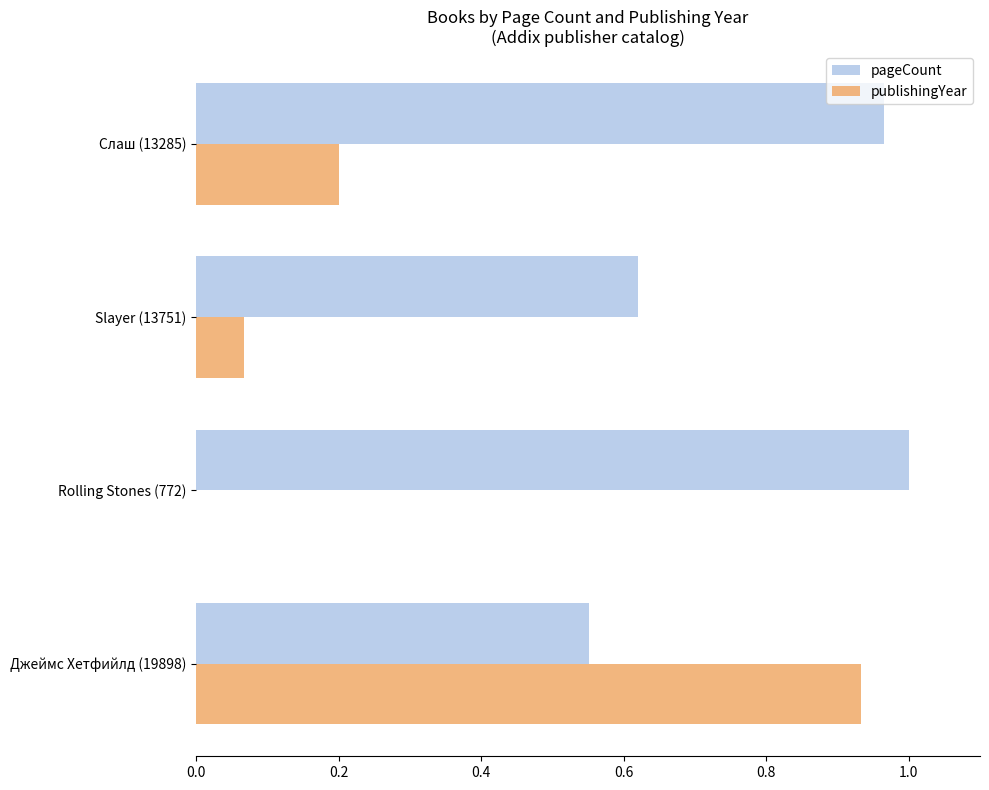

Between Rolling Stones (772) and Слаш (13285), which series saw the biggest shift?

publishingYear